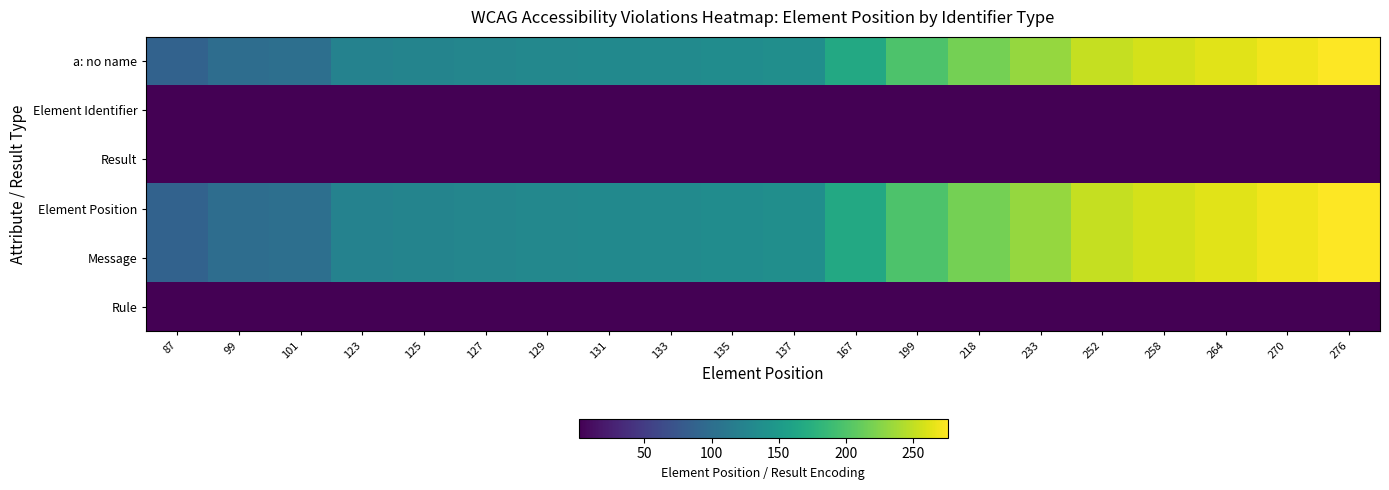

At which category is the sum across all series the highest?

276